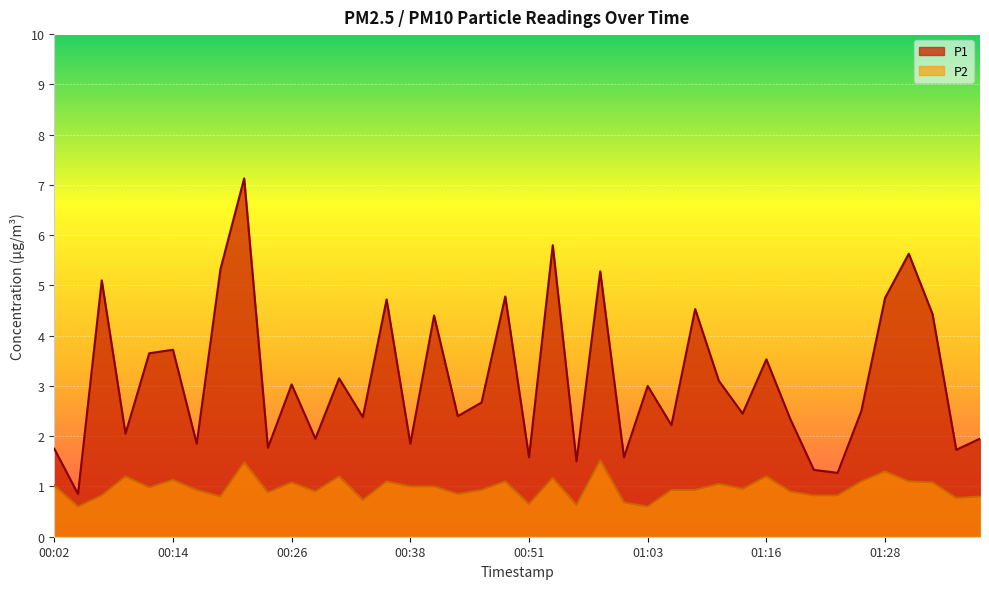

What is the value of the P2 point at the 3rd from the left?

0.8